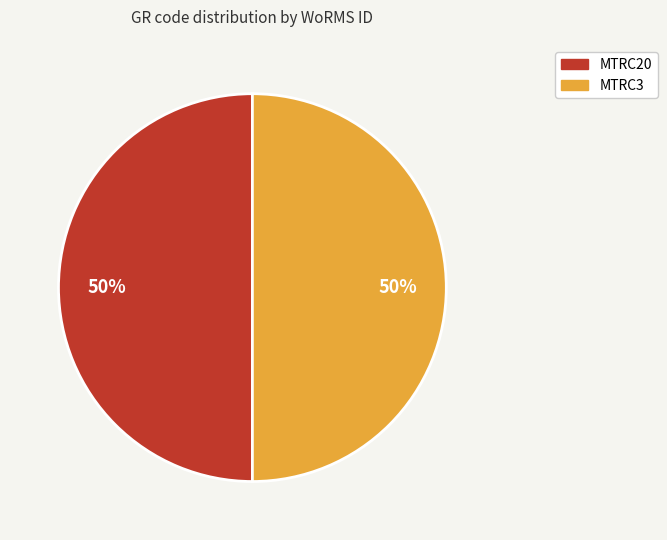

Combined, do MTRC20 and MTRC3 account for over 50%?

Yes